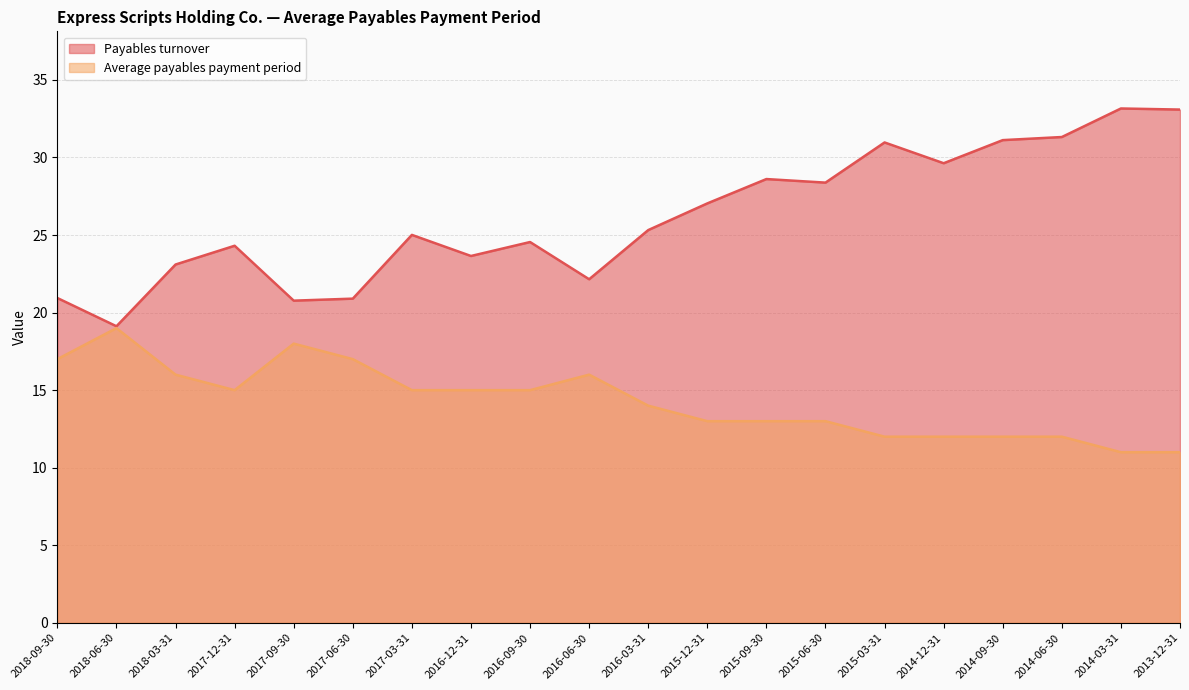

Which has a higher value, 2016-12-31 or 2018-09-30?

2016-12-31